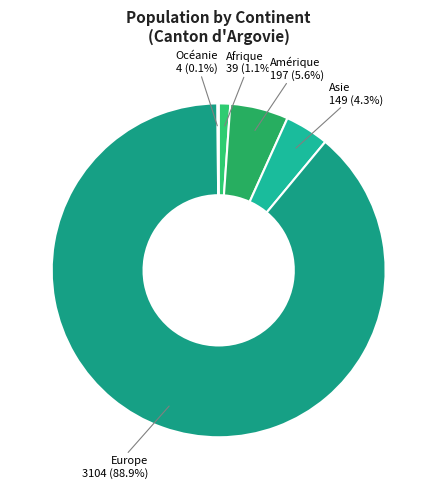

Which category has the smallest portion of the pie?

Océanie